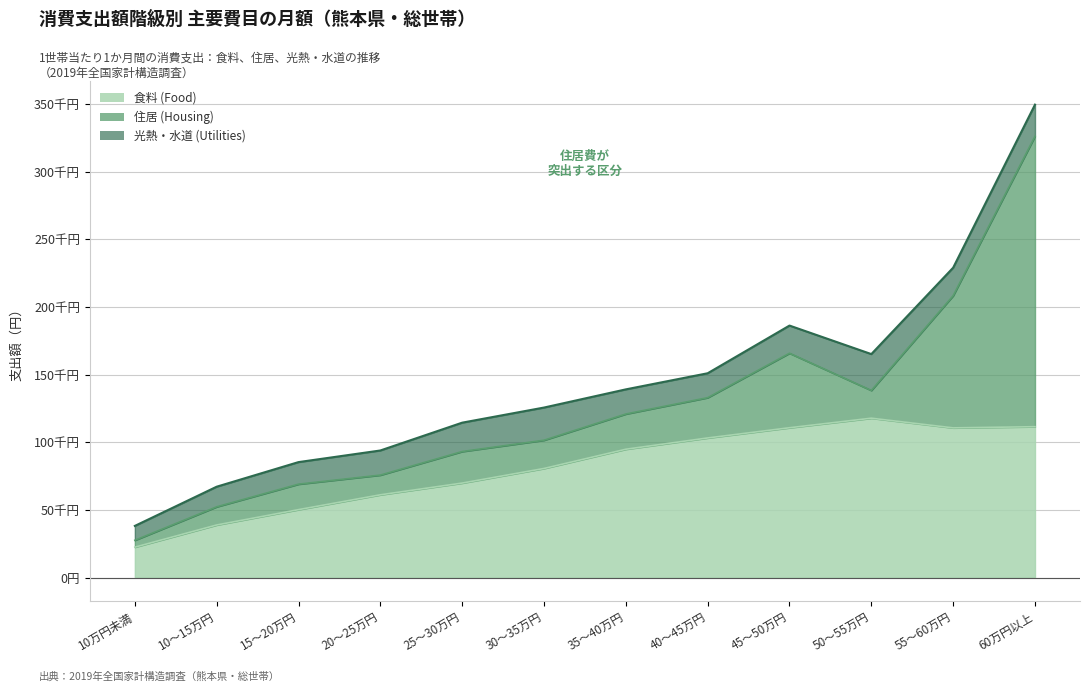

Which category has the lowest value in the 住居 (Housing) series?

10万円未満